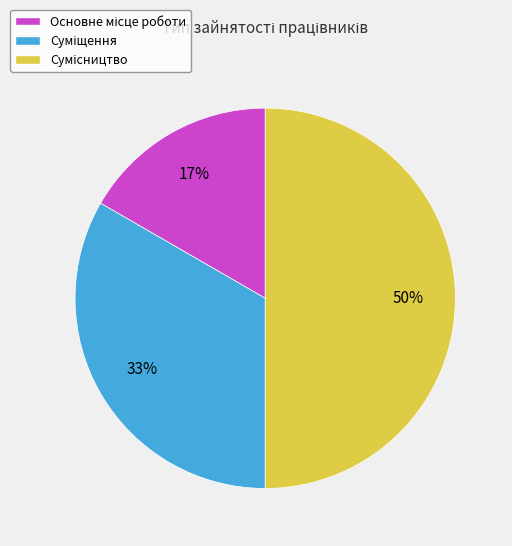

To the nearest percent, what is the difference between the largest and smallest slice percentages?

33%